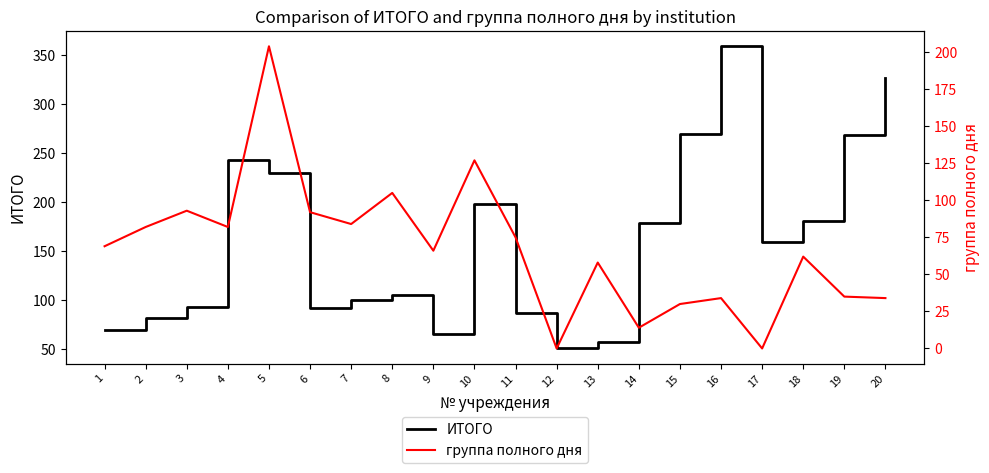

How many values in группа полного дня are above zero?

18